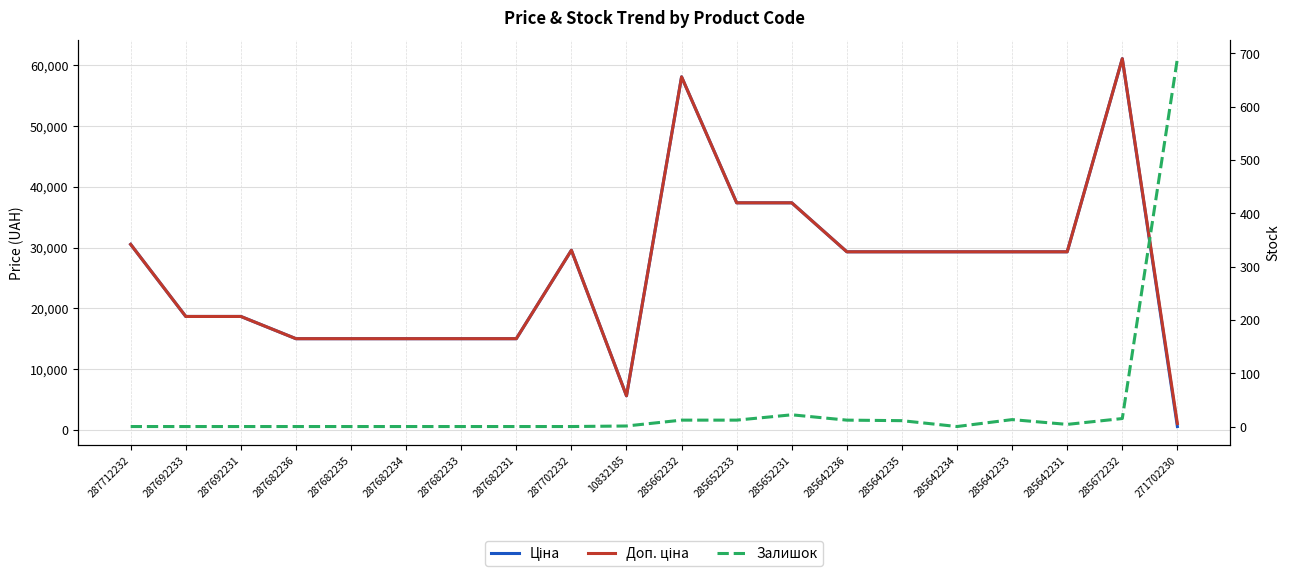

List the labels in order of Ціна value, largest first.

285672232, 285662232, 285652233, 285652231, 287712232, 287702232, 285642236, 285642235, 285642234, 285642233, 285642231, 287692233, 287692231, 287682236, 287682235, 287682234, 287682233, 287682231, 10832185, 271702230